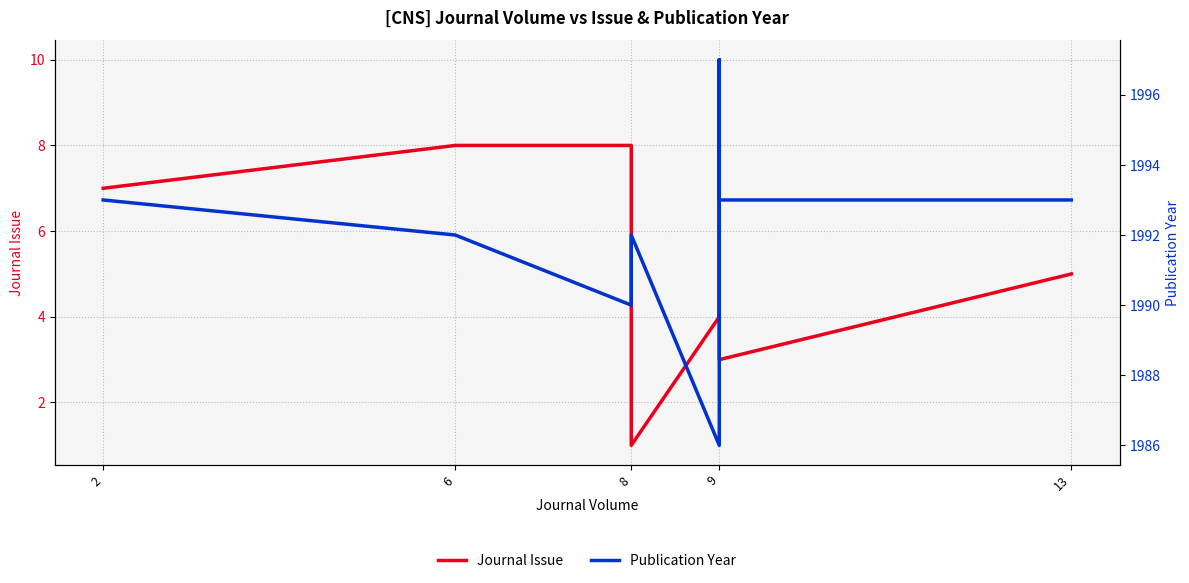

At which label does Journal Issue first exceed 7?

6